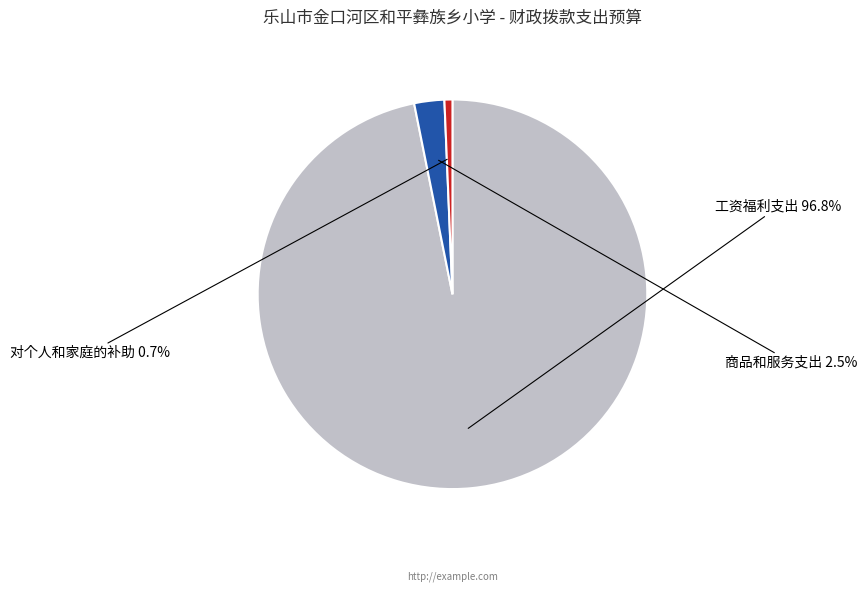

Rank the categories by value from lowest to highest.

对个人和家庭的补助, 商品和服务支出, 工资福利支出